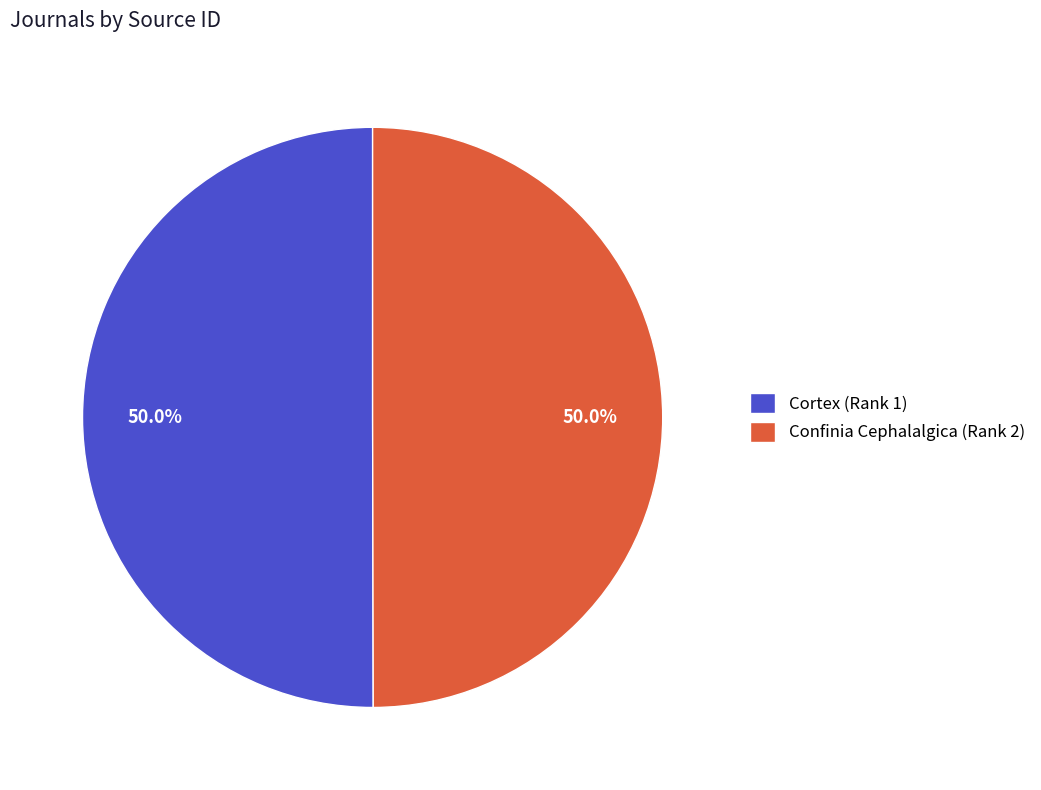

What is the ratio of the value at Confinia Cephalalgica (Rank 2) to the value at Cortex (Rank 1)?

1.0